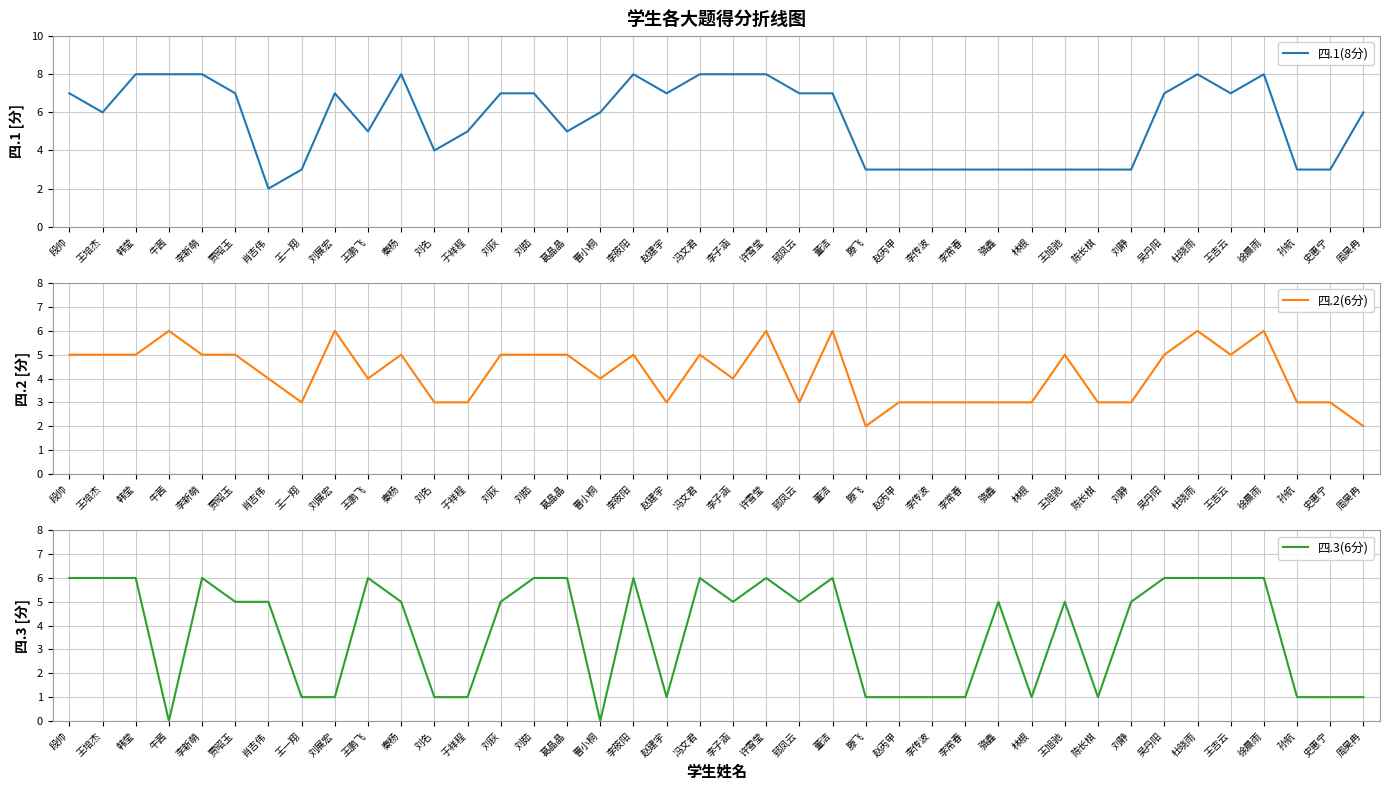

What are all the series names shown in the legend?

四.1(8分), 四.2(6分), 四.3(6分)